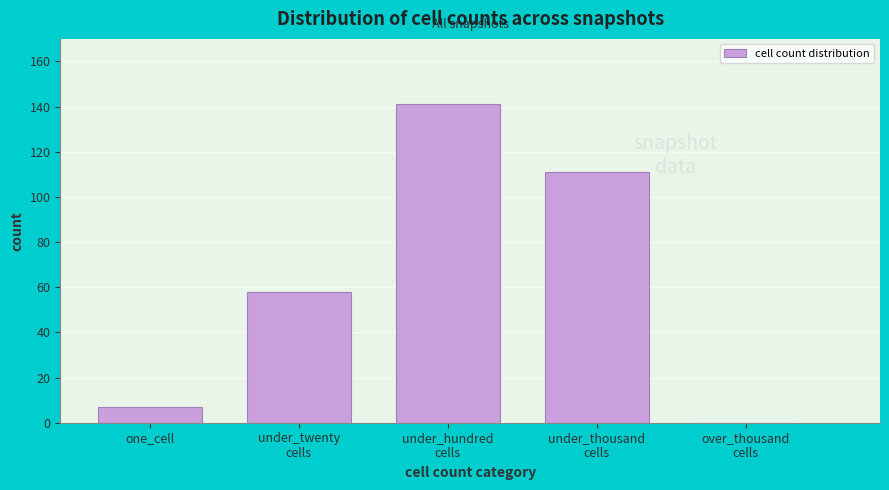

True or false: the data shows 7 at one_cell.

True